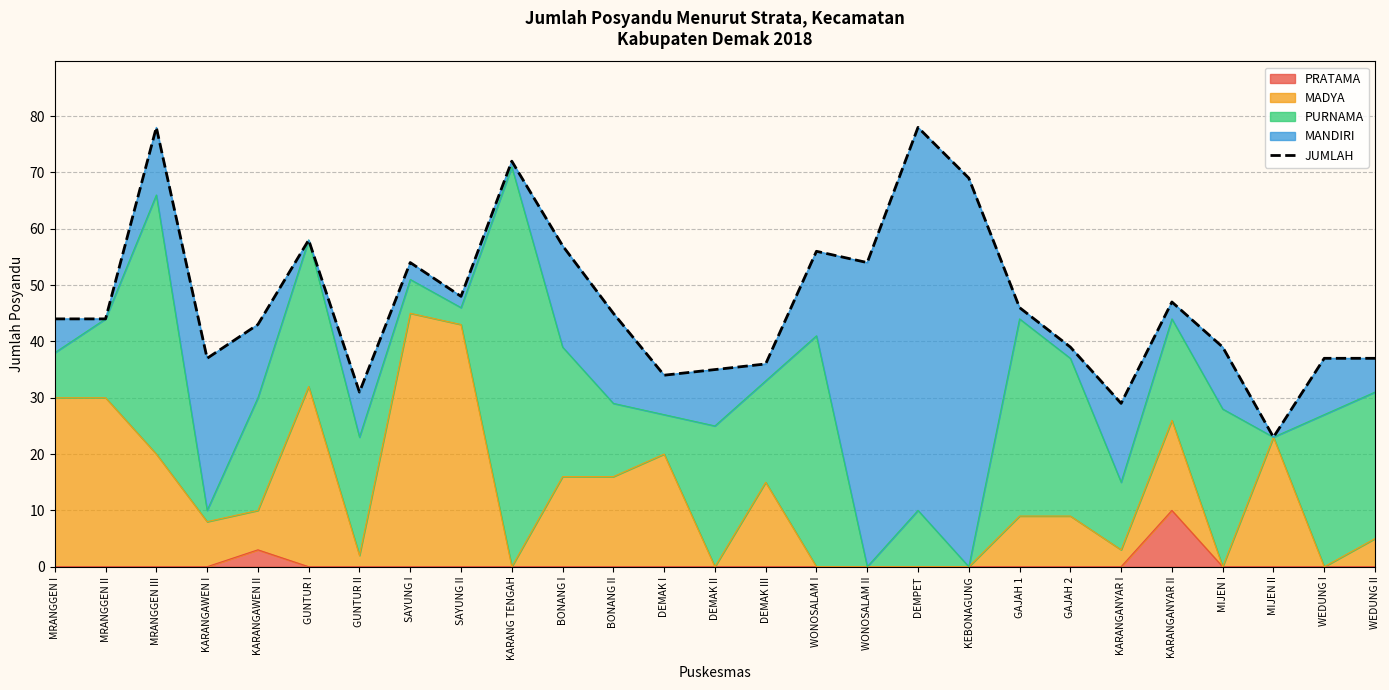

What is the label of the 18th point from the right?

KARANG TENGAH